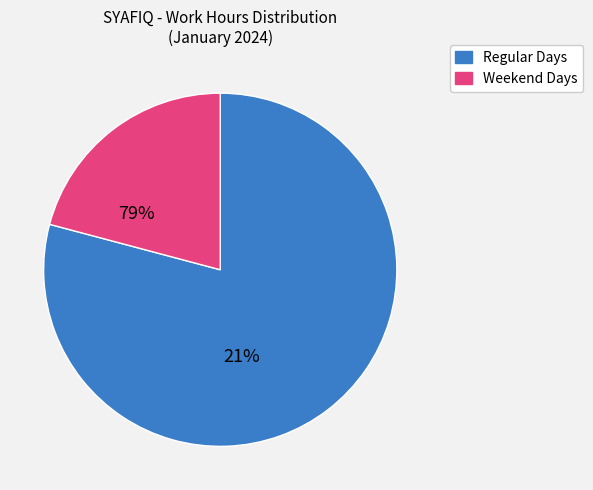

Does any single category account for the majority?

Yes